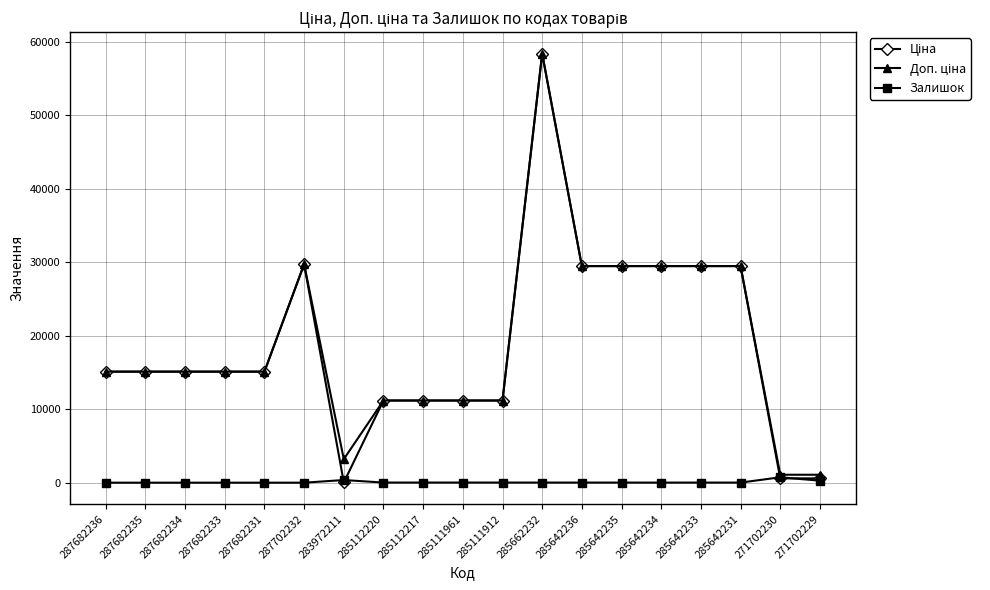

True or false: Залишок has more than 0 interior local peaks.

True